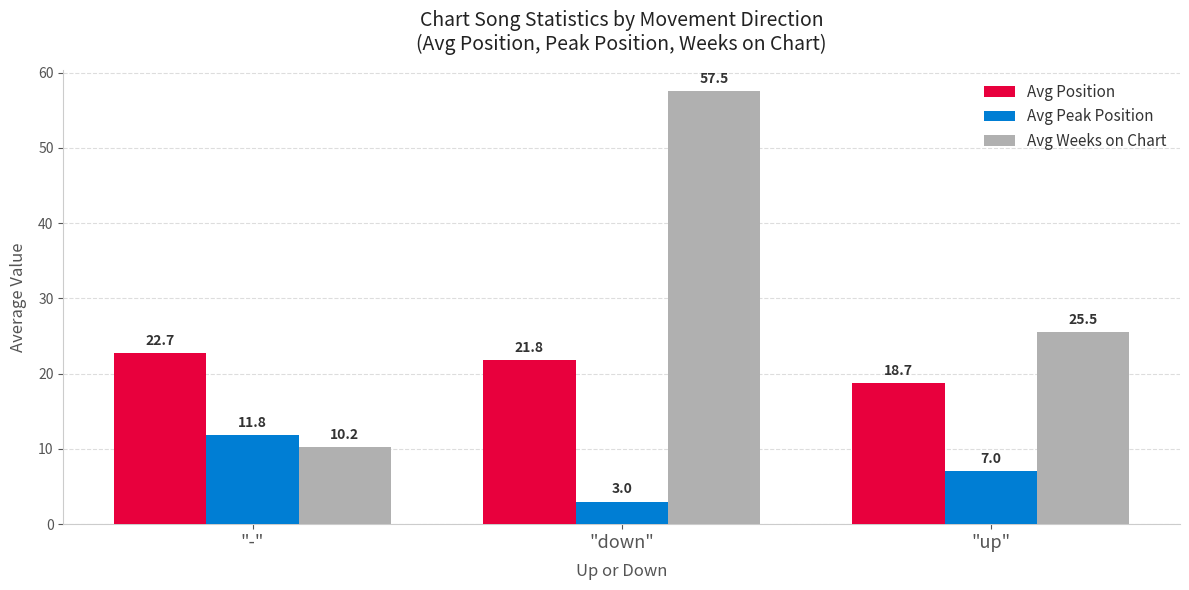

What value does the Avg Position series have at "down"?

21.8